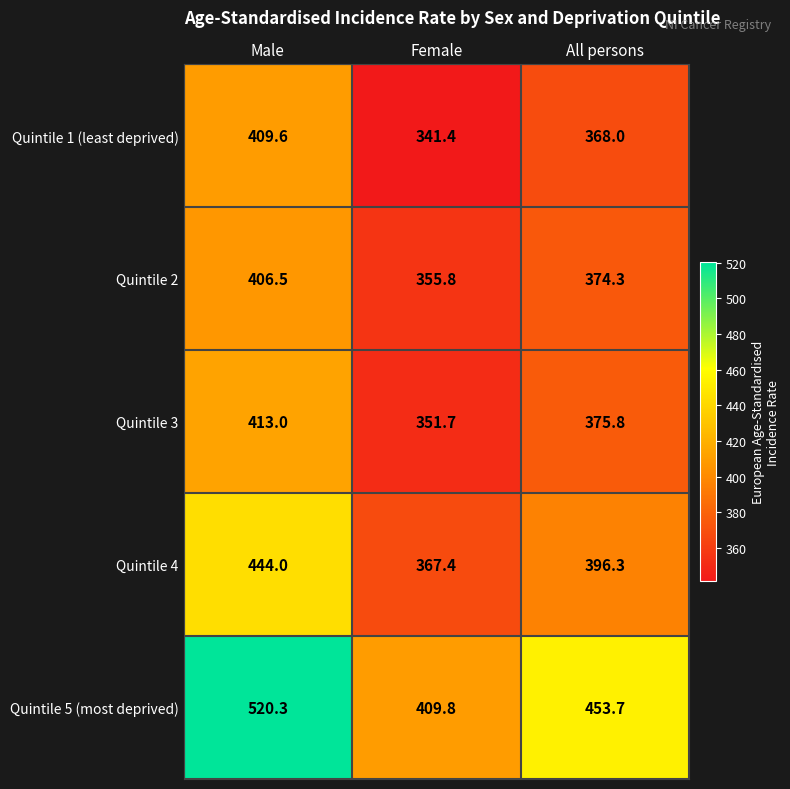

What is the greatest value displayed?

520.3